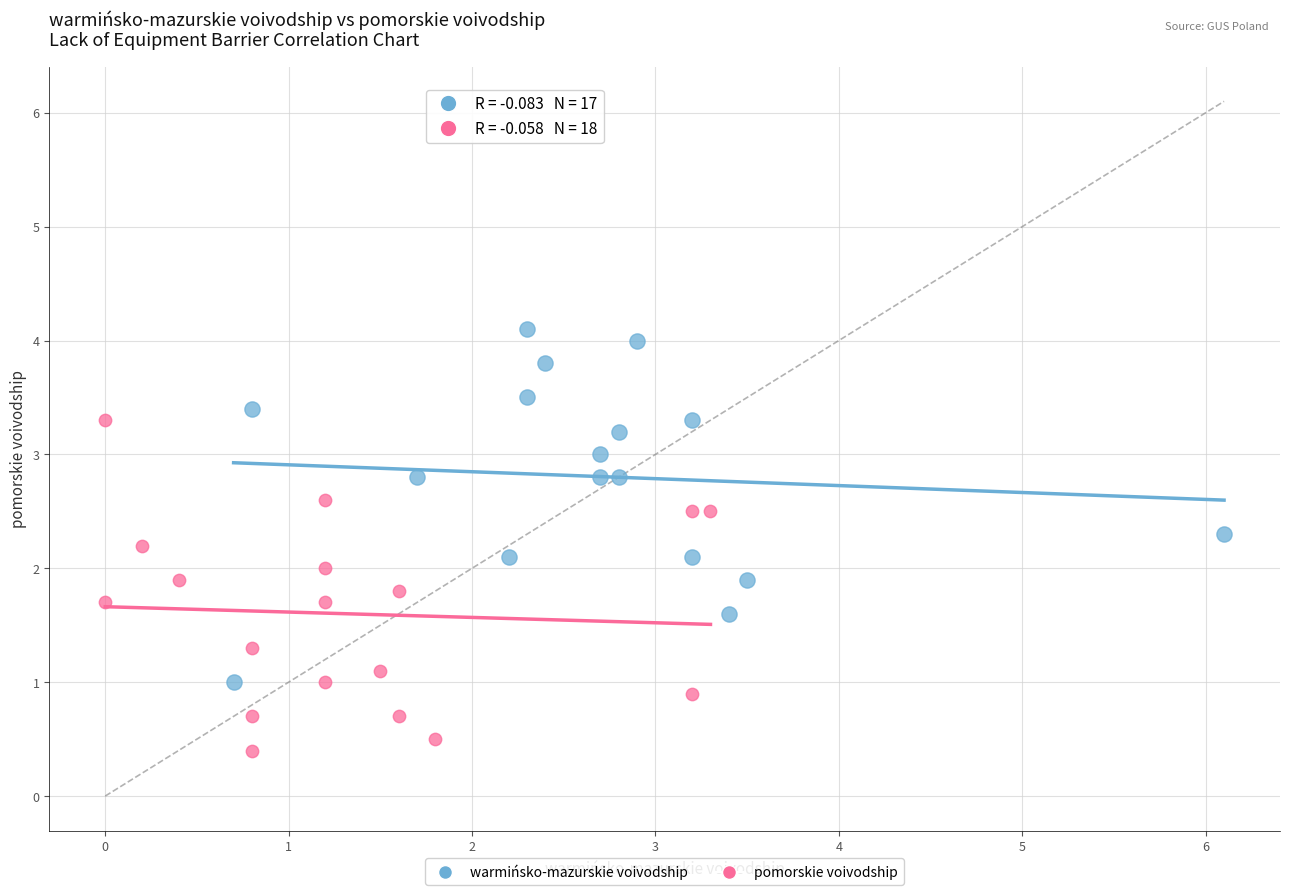

Which series contains the highest Y value?

warmińsko-mazurskie voivodship